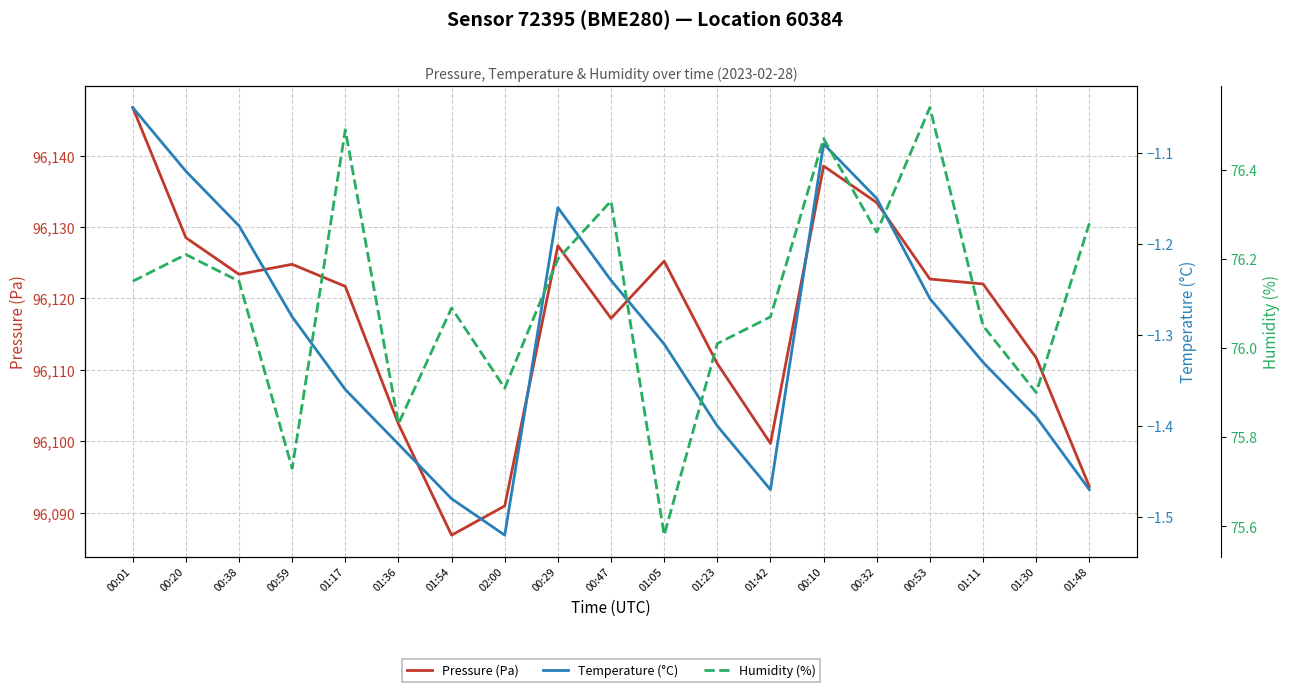

Reading left to right, transcribe all the data shown in this chart.

Pressure (Pa): 00:01=96146.7	00:20=96128.5	00:38=96123.4	00:59=96124.8	01:17=96121.7	01:36=96102.4	01:54=96086.9	02:00=96091.0	00:29=96127.4	00:47=96117.2	01:05=96125.2	01:23=96110.9	01:42=96099.7	00:10=96138.5	00:32=96133.4	00:53=96122.7	01:11=96122.0	01:30=96111.7	01:48=96093.7
Temperature (°C): 00:01=-1.1	00:20=-1.1	00:38=-1.2	00:59=-1.3	01:17=-1.4	01:36=-1.4	01:54=-1.5	02:00=-1.5	00:29=-1.2	00:47=-1.2	01:05=-1.3	01:23=-1.4	01:42=-1.5	00:10=-1.1	00:32=-1.1	00:53=-1.3	01:11=-1.3	01:30=-1.4	01:48=-1.5
Humidity (%): 00:01=76.2	00:20=76.2	00:38=76.2	00:59=75.7	01:17=76.5	01:36=75.8	01:54=76.1	02:00=75.9	00:29=76.2	00:47=76.3	01:05=75.6	01:23=76.0	01:42=76.1	00:10=76.5	00:32=76.3	00:53=76.5	01:11=76.0	01:30=75.9	01:48=76.3